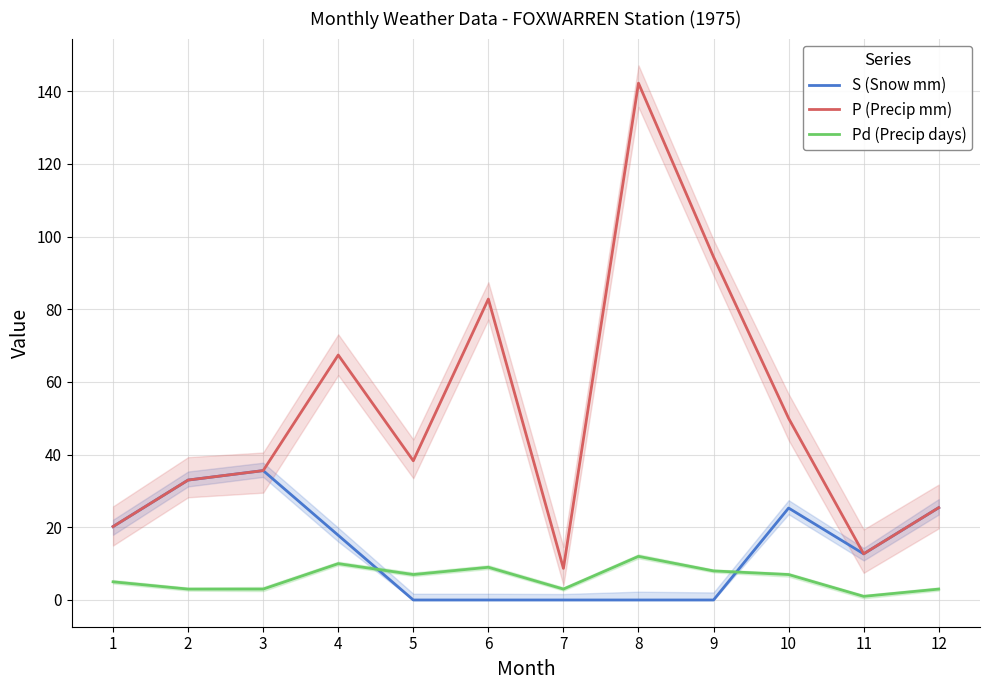

What are all the series names shown in the legend?

S (Snow mm), P (Precip mm), Pd (Precip days)